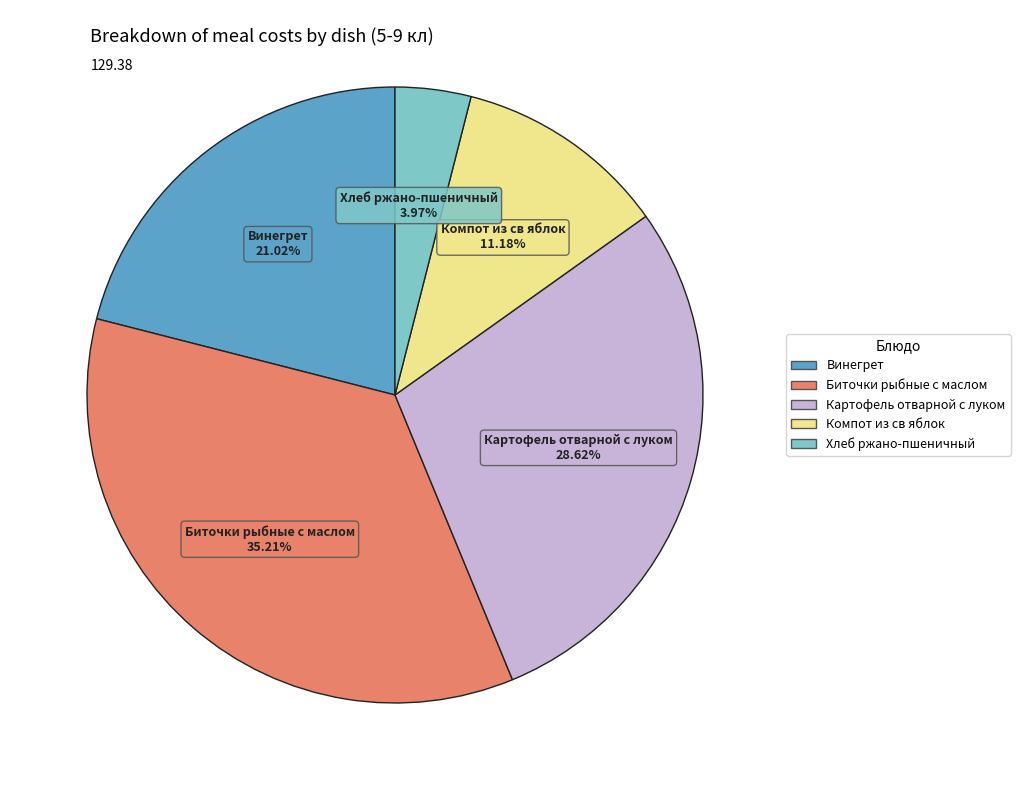

Combined, what portion of the pie is Биточки рыбные с маслом and Винегрет?

56.2%